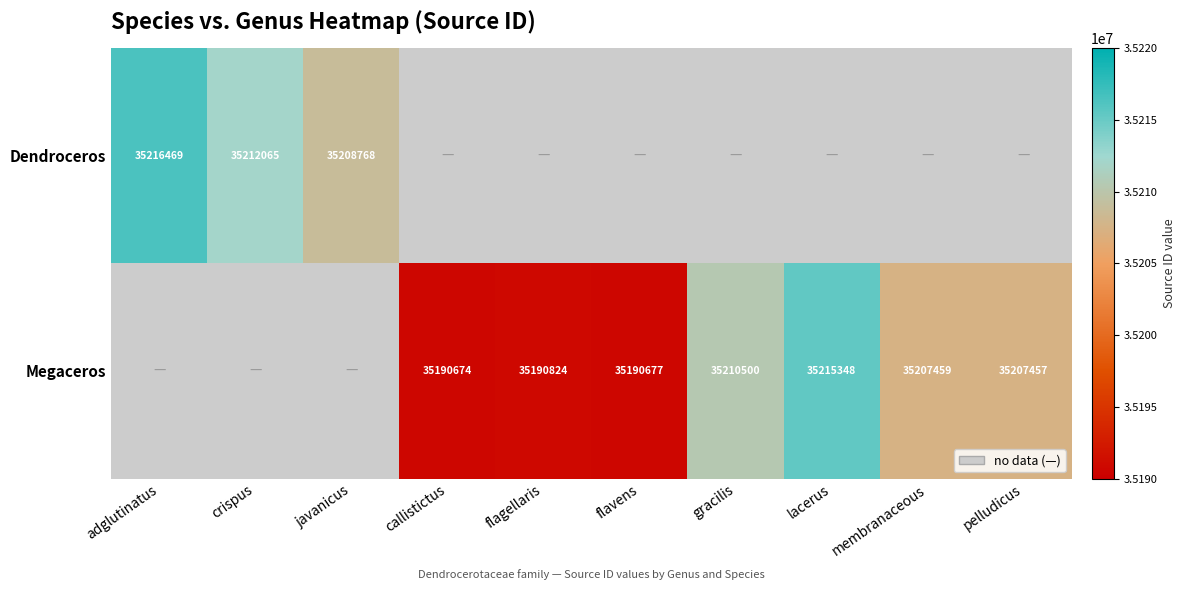

The value of Megaceros at flavens is 35190677. True or false?

True